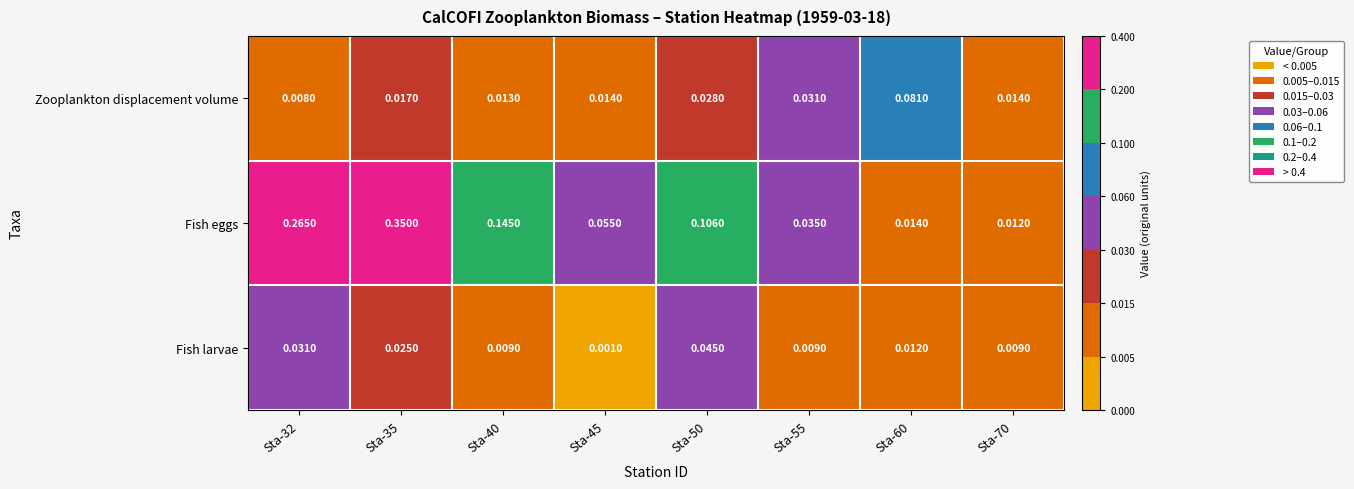

List the series in order of their peak value, highest first.

Fish eggs, Zooplankton displacement volume, Fish larvae